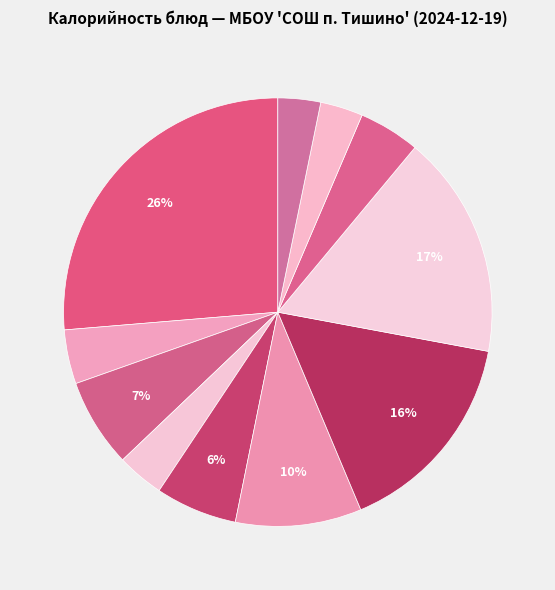

To the nearest percent, what is the difference between the largest and smallest slice percentages?

23%